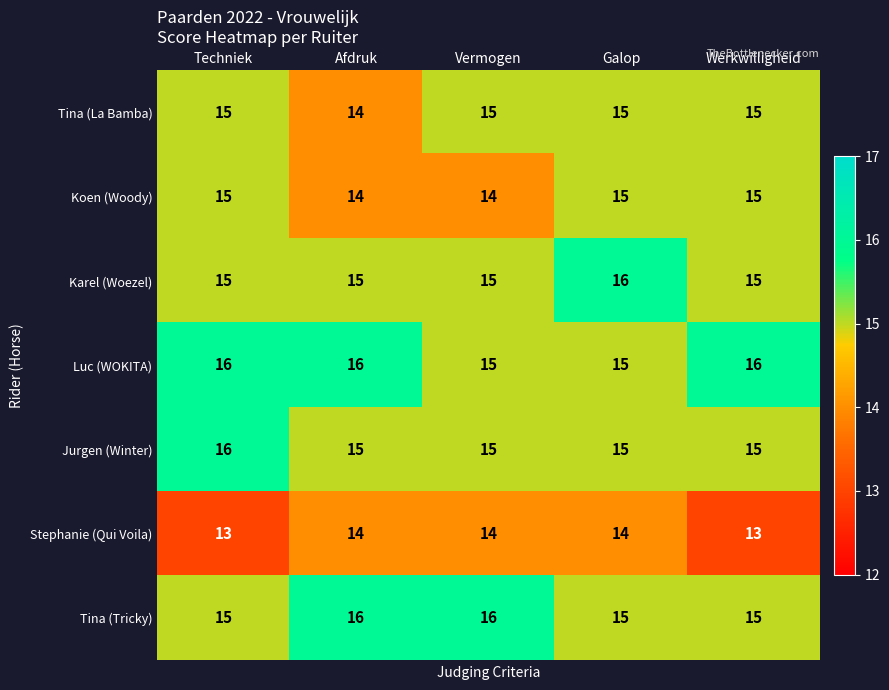

The value of Stephanie (Qui Voila) at Galop is 14. True or false?

True